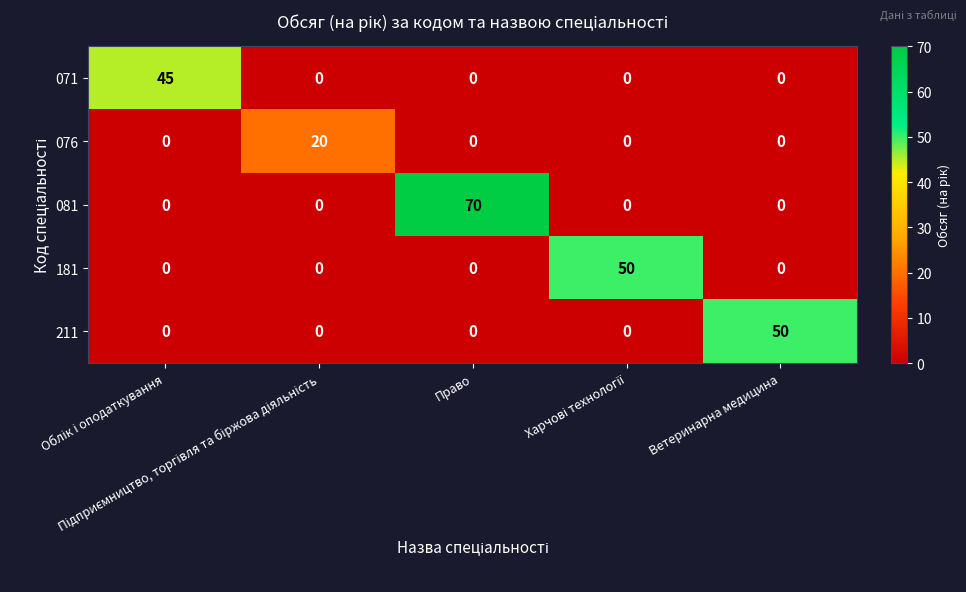

What is the average value of the 071 series?

9